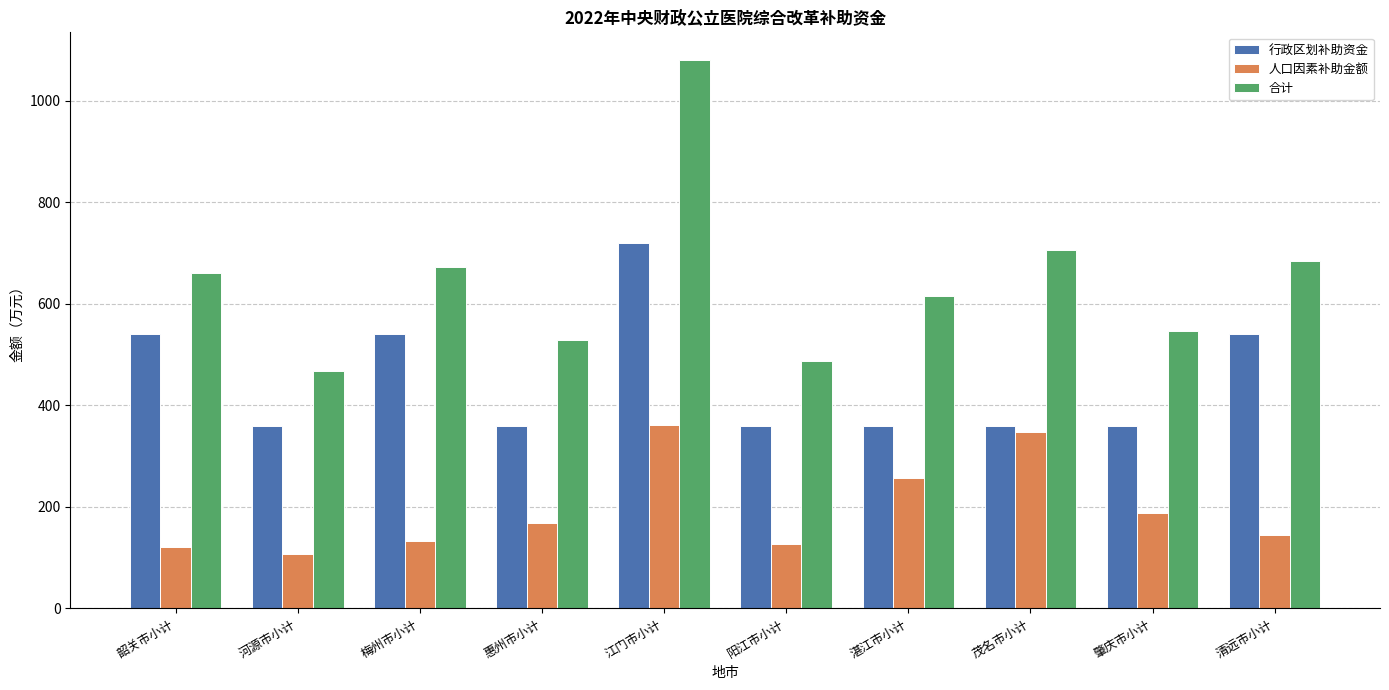

What is the difference between the second highest and minimum values in the 合计 series?

240